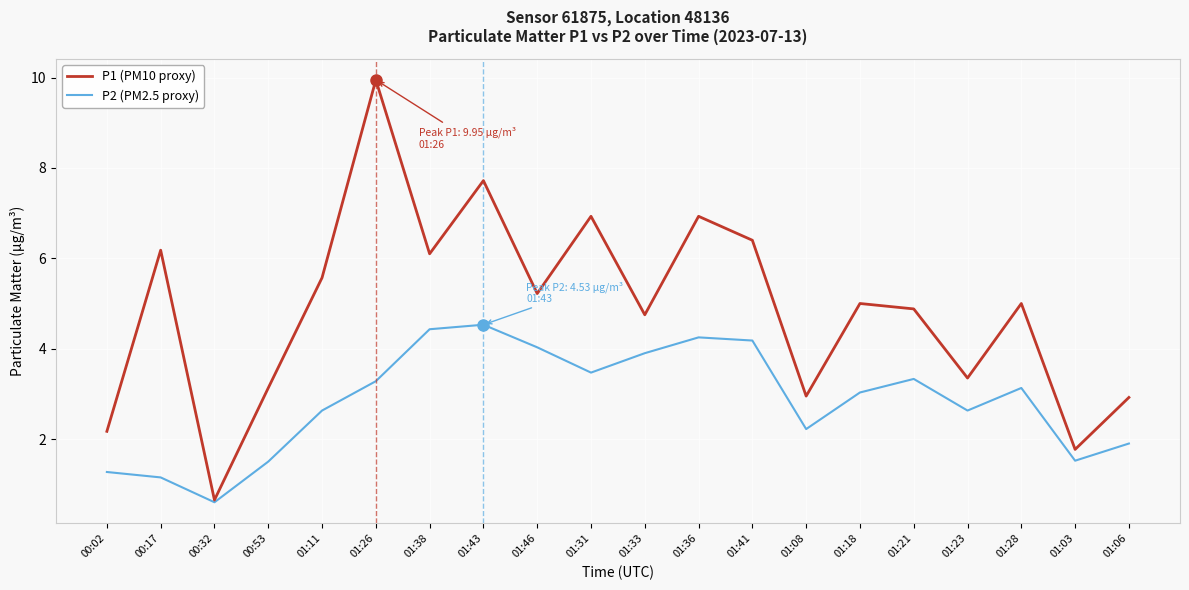

At how many categories does at least one series exceed 8?

1